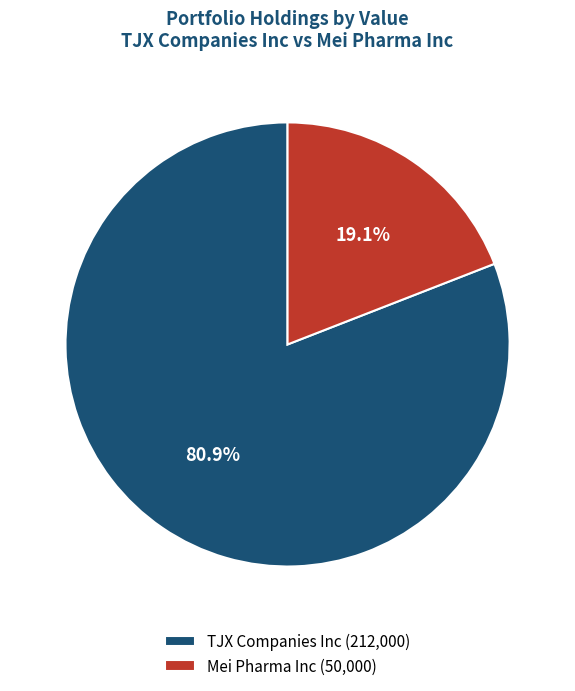

To the nearest percent, what percentage of the pie is TJX Companies Inc?

81%